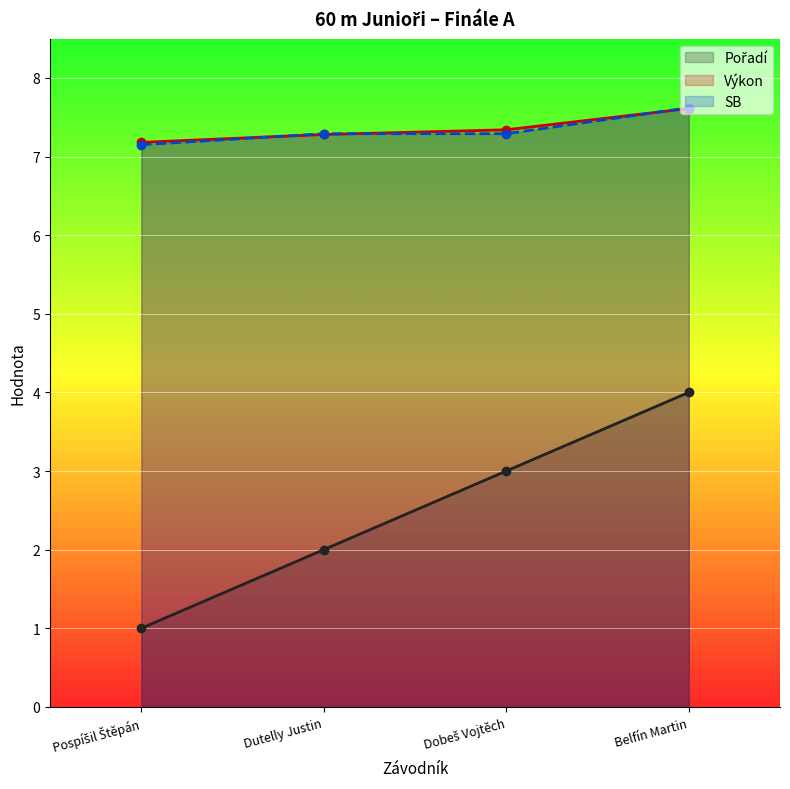

List the series in order of their peak value, highest first.

SB (line), Výkon (line), Pořadí (line)